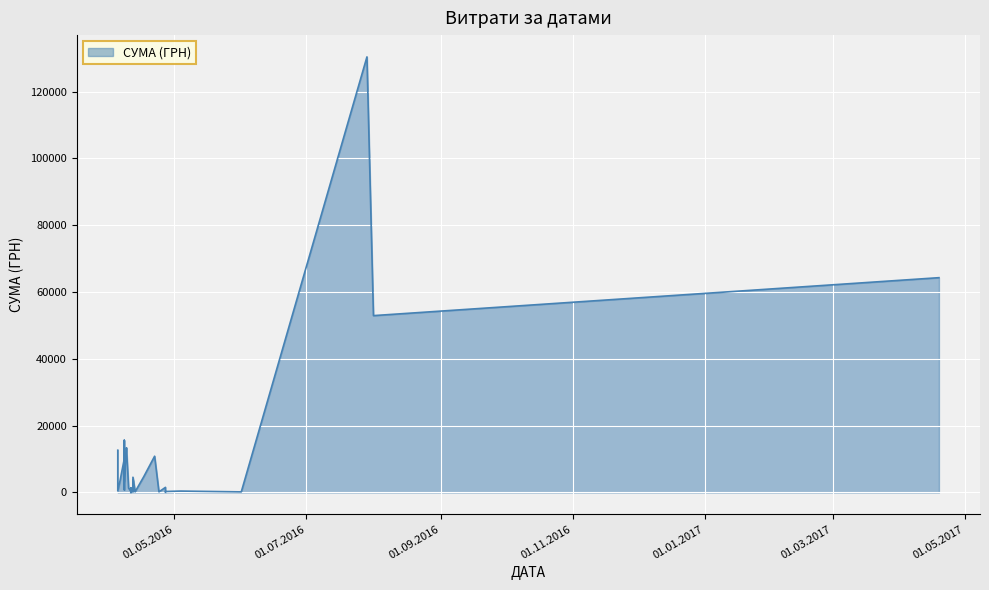

What is the label of the 37th point from the right?

01.06.2016